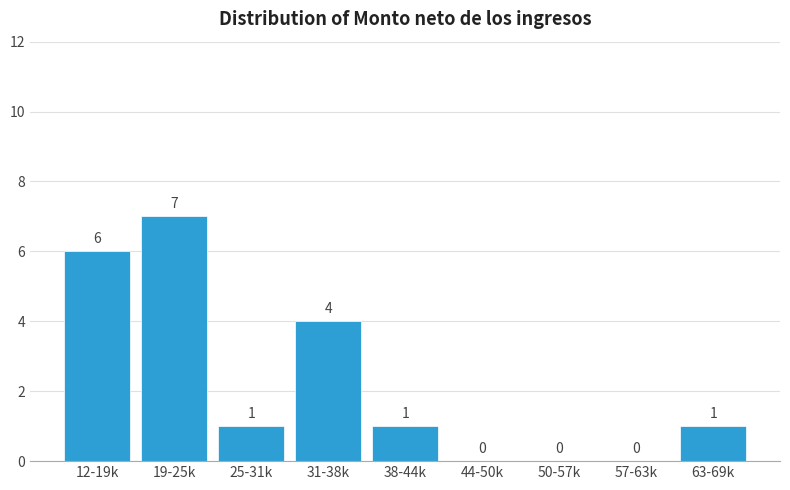

Reading right to left, extract all data points from this chart.

63-69k=1	57-63k=0	50-57k=0	44-50k=0	38-44k=1	31-38k=4	25-31k=1	19-25k=7	12-19k=6